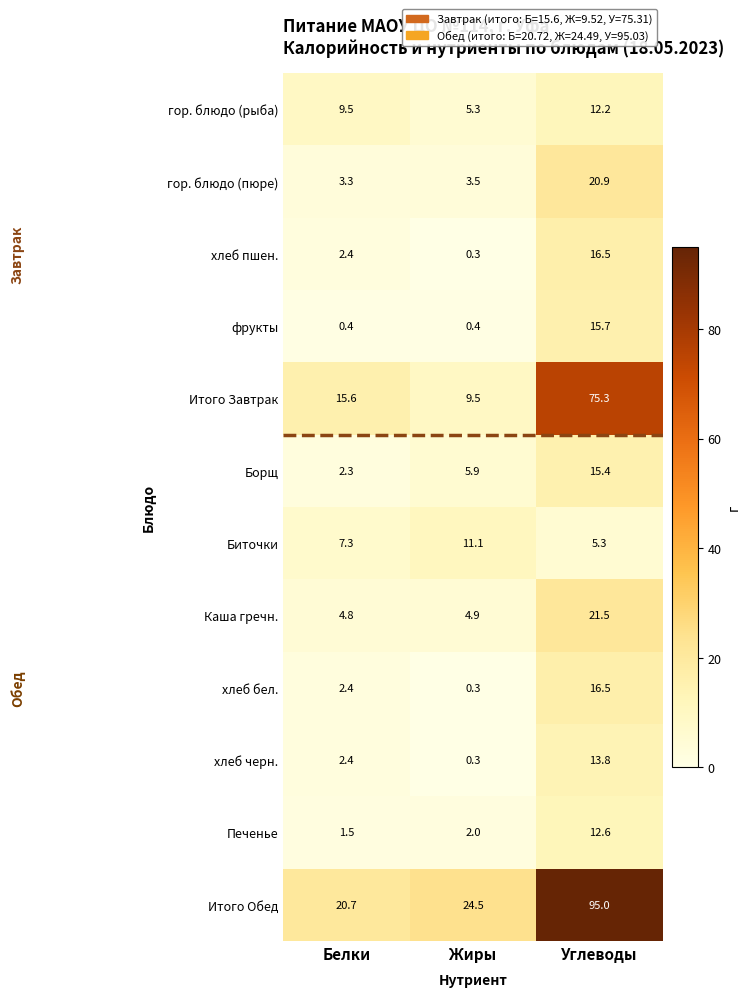

At which label does гор. блюдо (рыба) reach its peak?

Углеводы